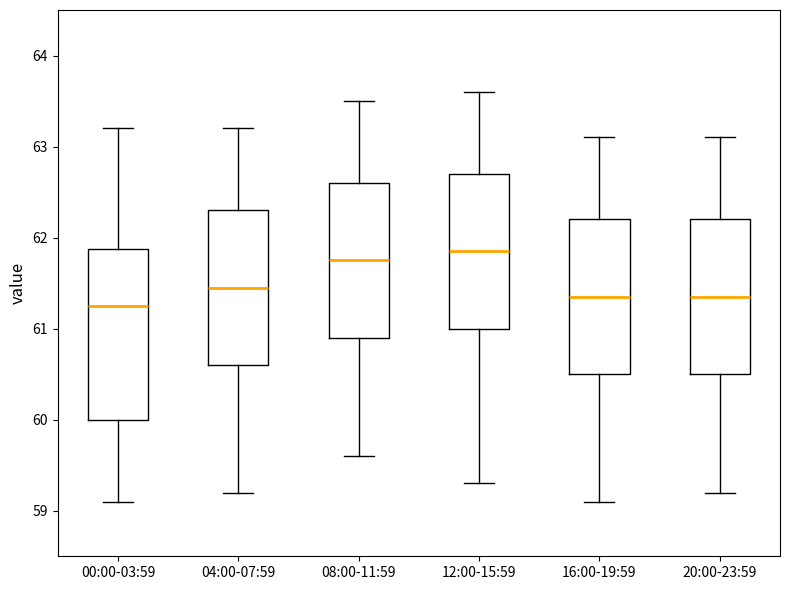

Where does the upper whisker of the box for 00:00-03:59 end on the y-axis? The values are not printed on the chart, so give them approximately, as read against the axis.

63.2